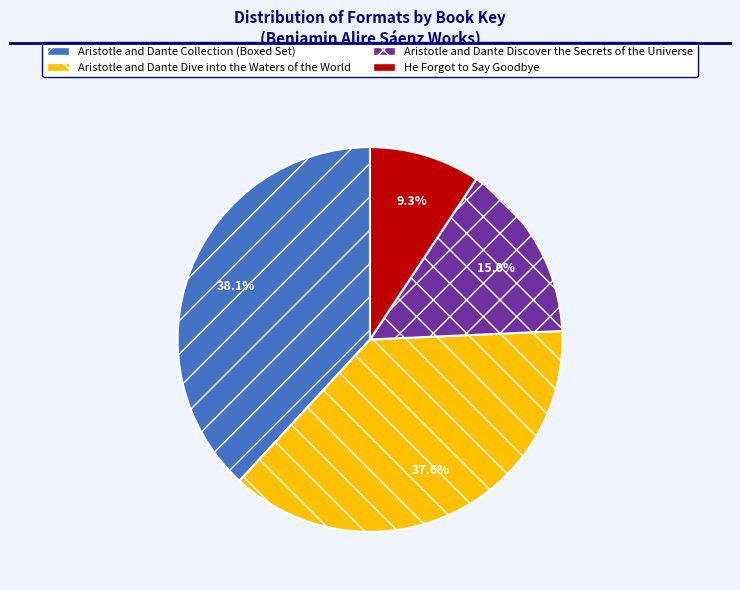

What percentage is the Aristotle and Dante Discover the Secrets of the Universe slice, to the nearest percent?

15%